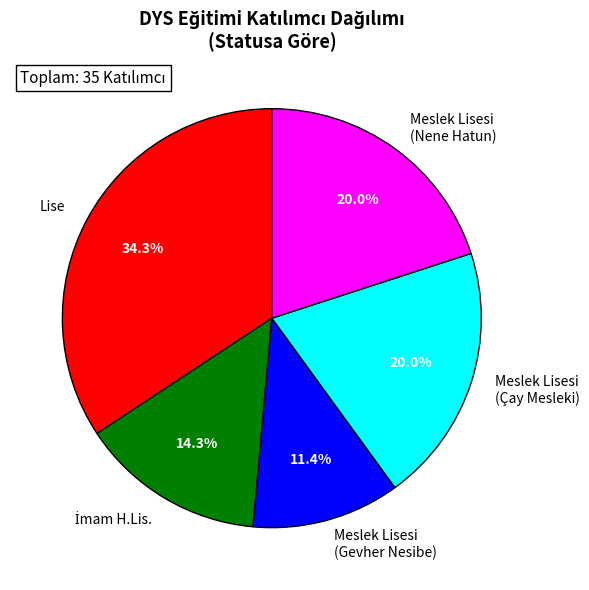

The Lise slice represents 47% of the pie. True or false?

False